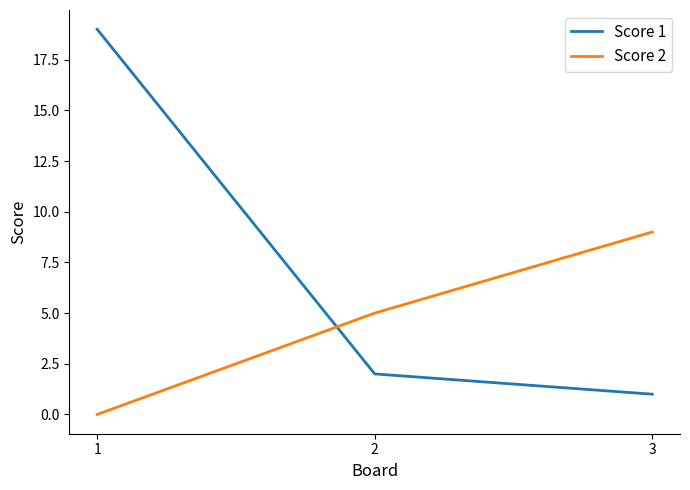

Which series changed the most between 2 and 3?

Score 2